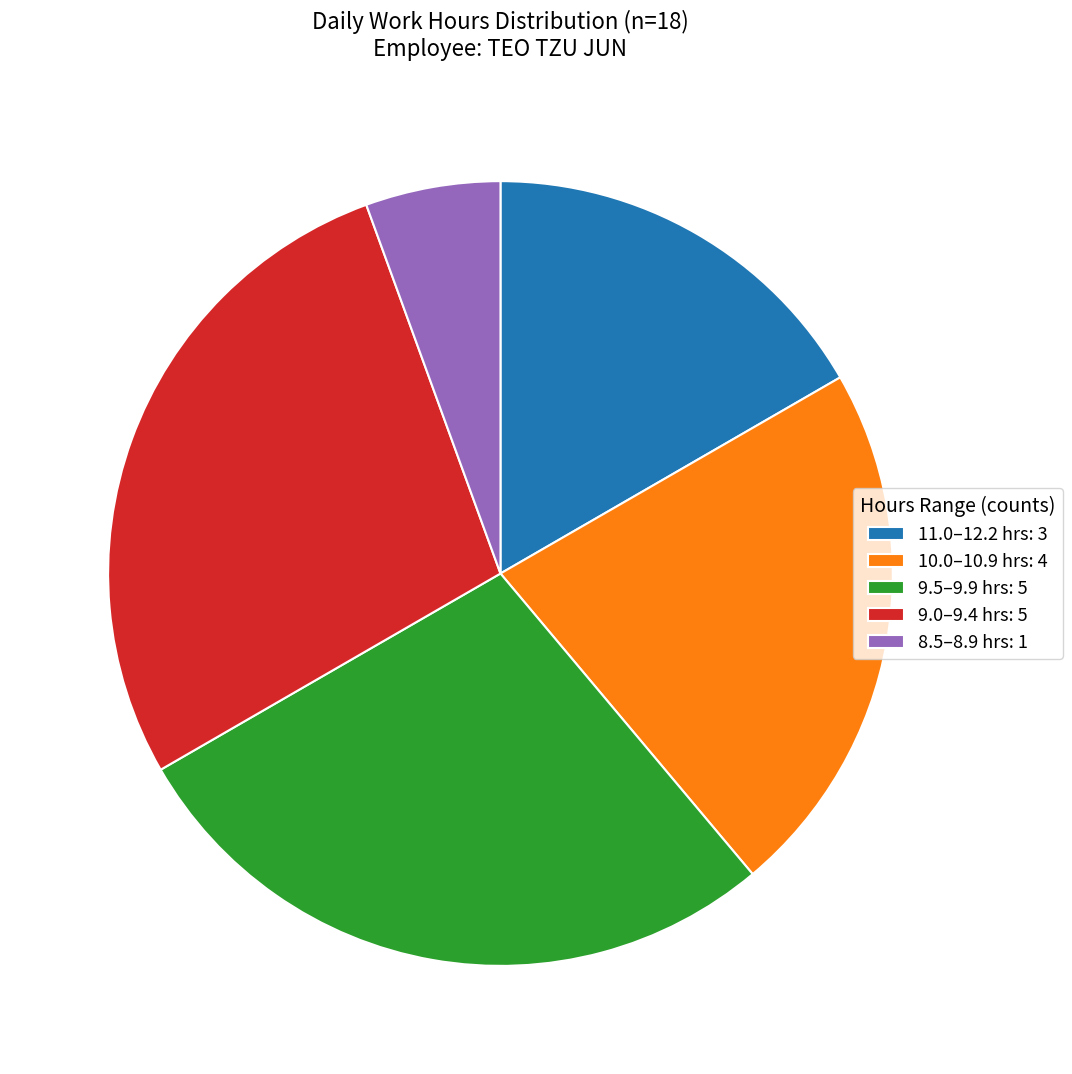

Which has a higher value, 10.0–10.9 hrs: 4 or 9.0–9.4 hrs: 5?

9.0–9.4 hrs: 5